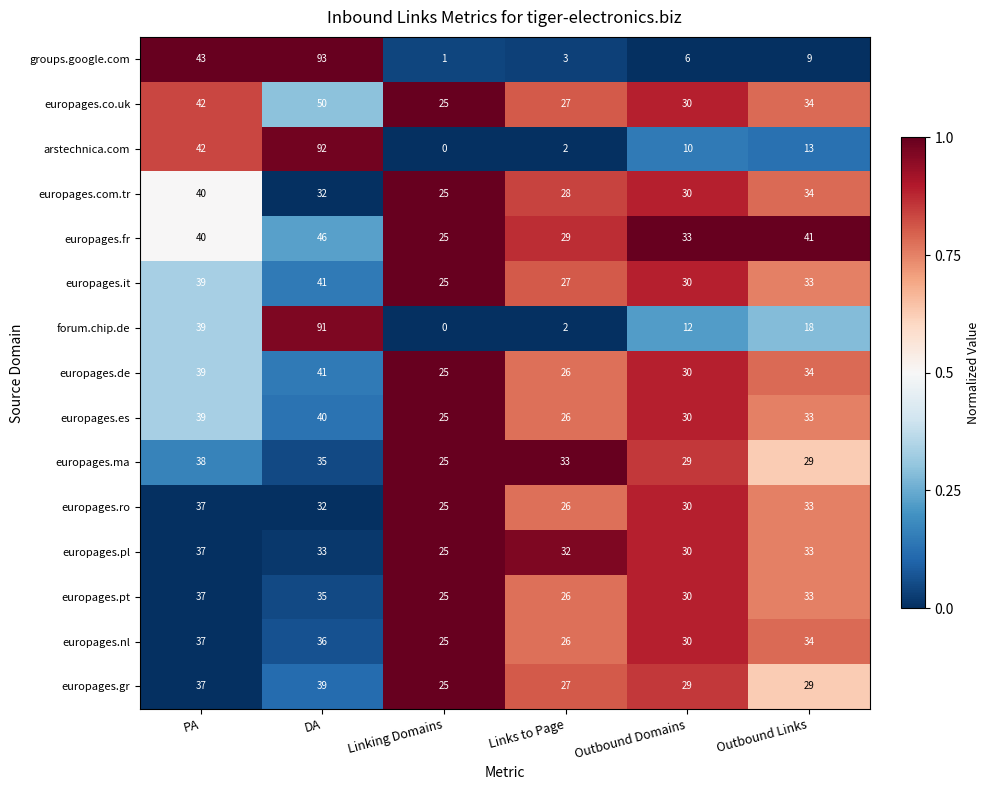

Is the value of europages.it at Linking Domains greater than the value of forum.chip.de at DA?

No